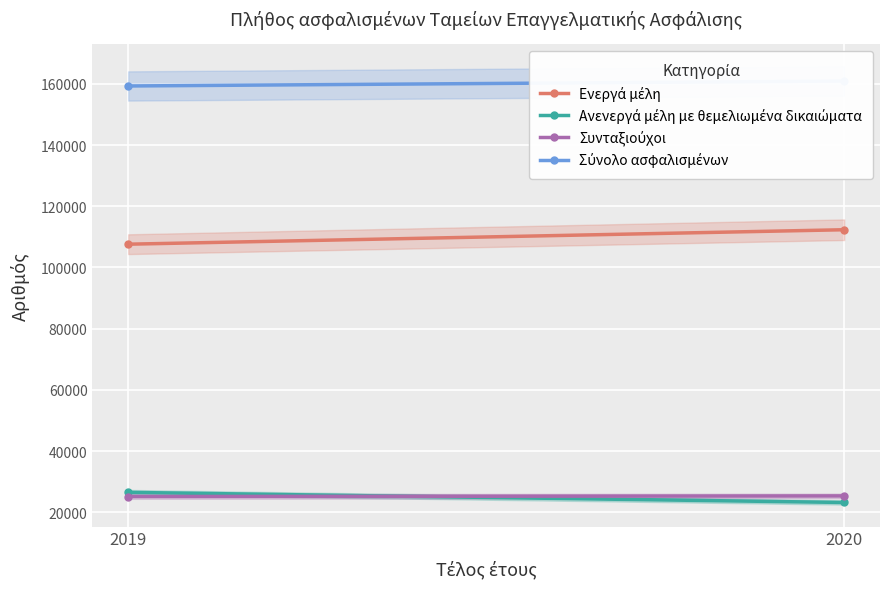

What is the average value of the Σύνολο ασφαλισμένων series?

160094